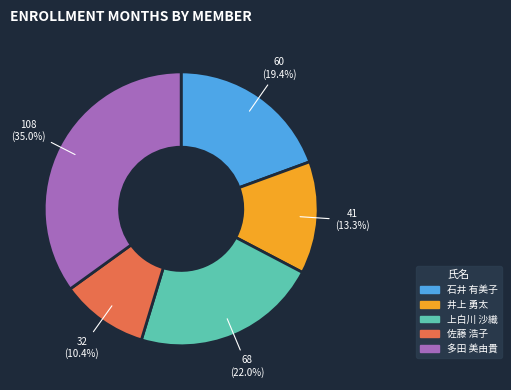

What is the largest slice in the pie chart?

多田 美由貴